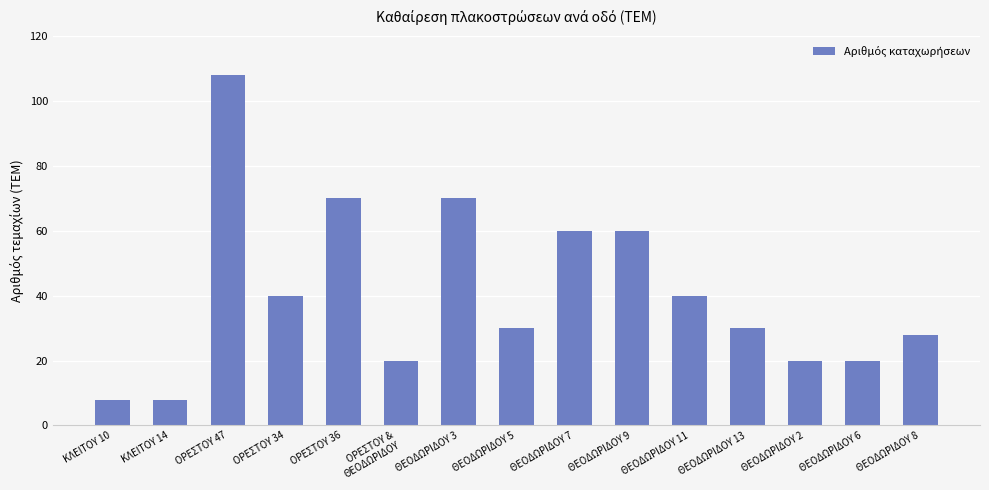

What is the smallest value displayed?

8